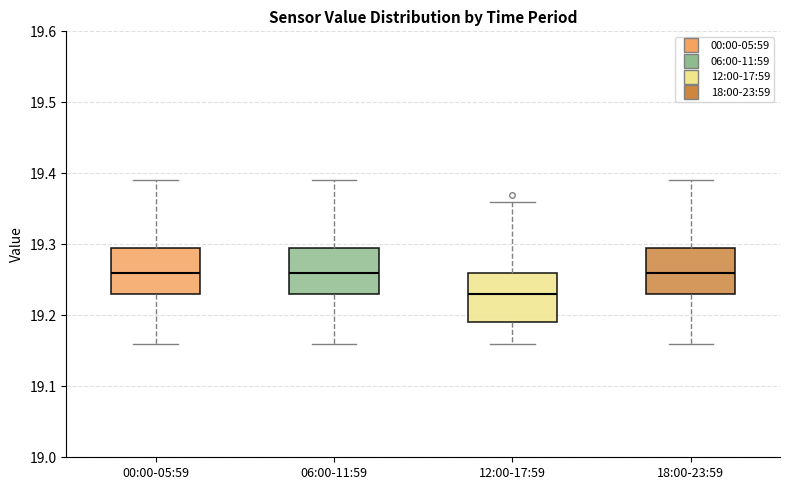

Reading left to right, read every box against the y-axis: the position of its median line, the range the box covers, and the ends of its whiskers. The values are not printed on the chart, so give them approximately, as read against the axis.

00:00-05:59: median 19.26, box 19.23 to 19.30, whiskers 19.16 to 19.39
06:00-11:59: median 19.26, box 19.23 to 19.30, whiskers 19.16 to 19.39
12:00-17:59: median 19.23, box 19.19 to 19.26, whiskers 19.16 to 19.36
18:00-23:59: median 19.26, box 19.23 to 19.30, whiskers 19.16 to 19.39